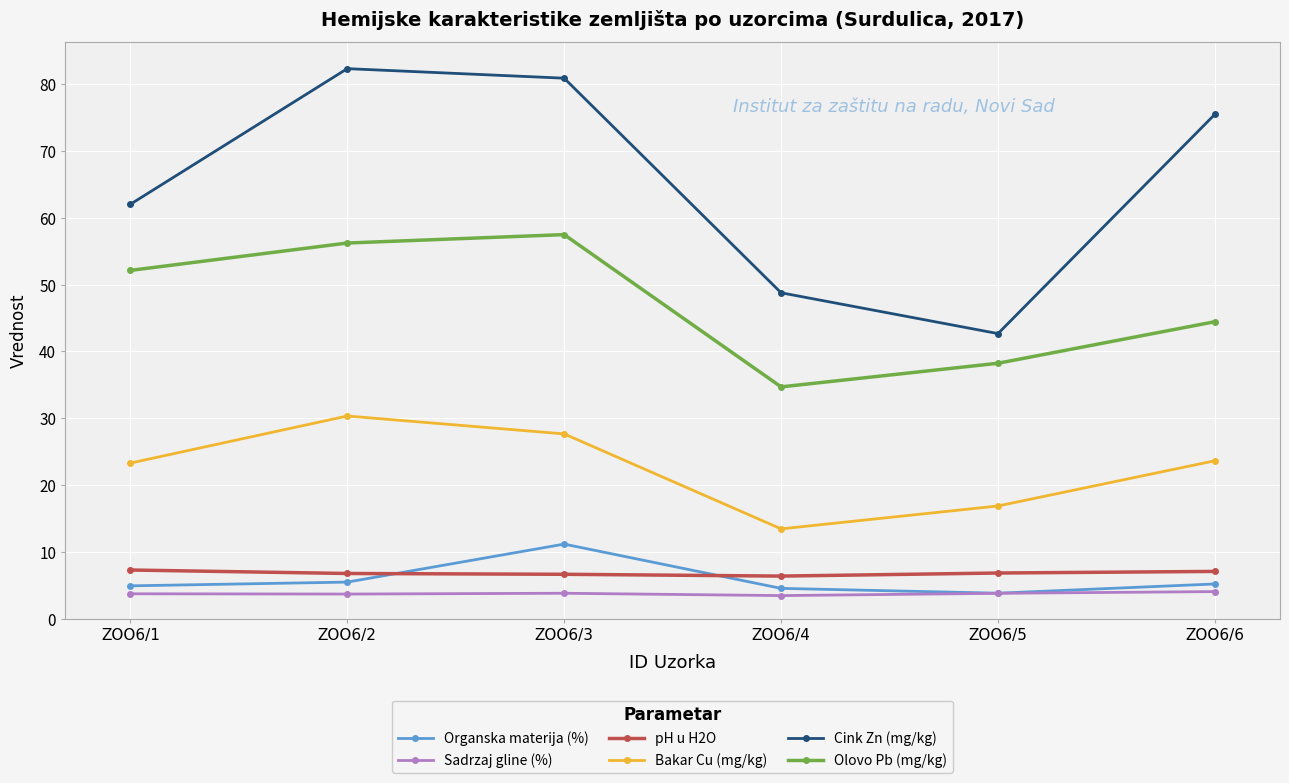

Is this an area chart (filled region under the line)?

No